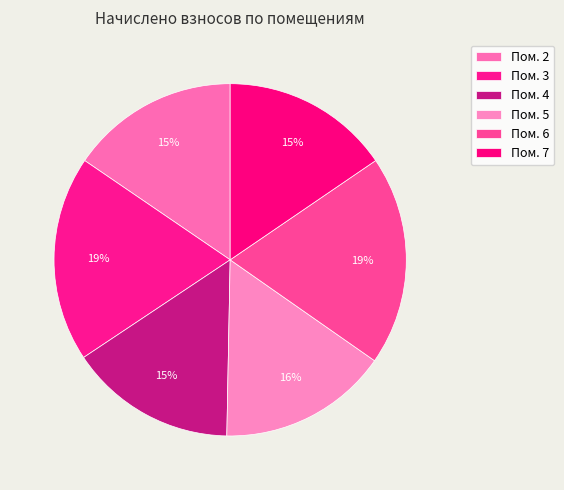

Is there a majority slice in this chart?

No